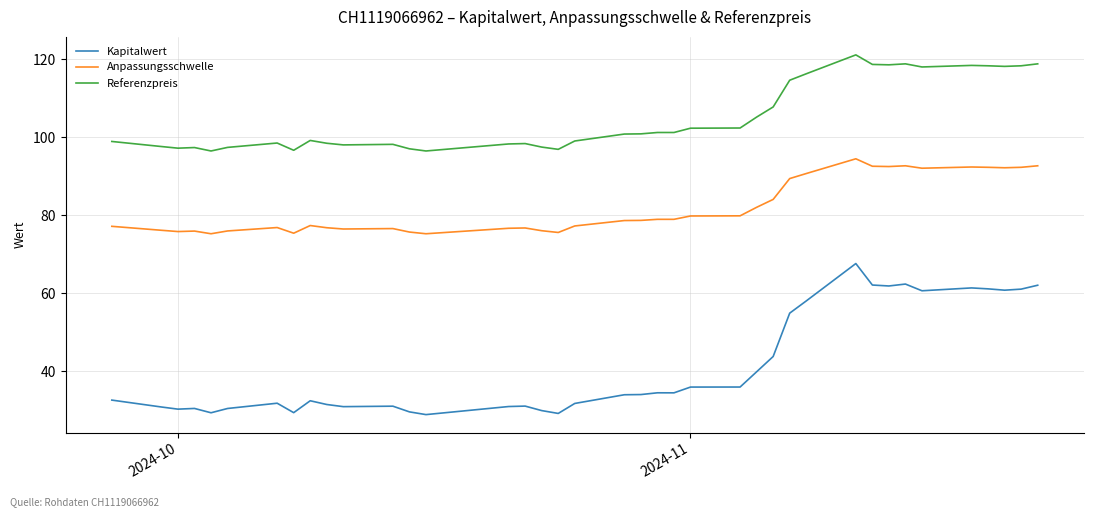

What is the smallest value displayed?

28.9